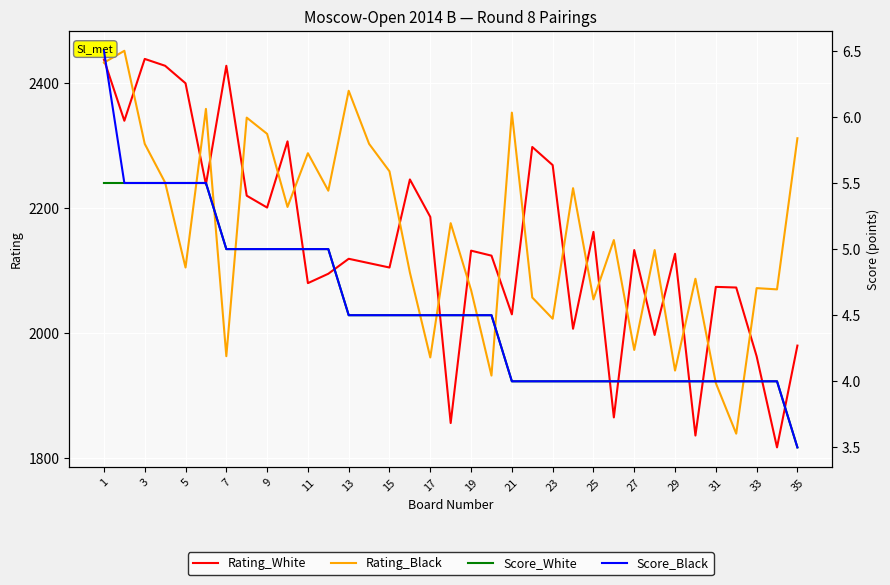

Is it true that Rating_Black equals 1940 at 29?

True